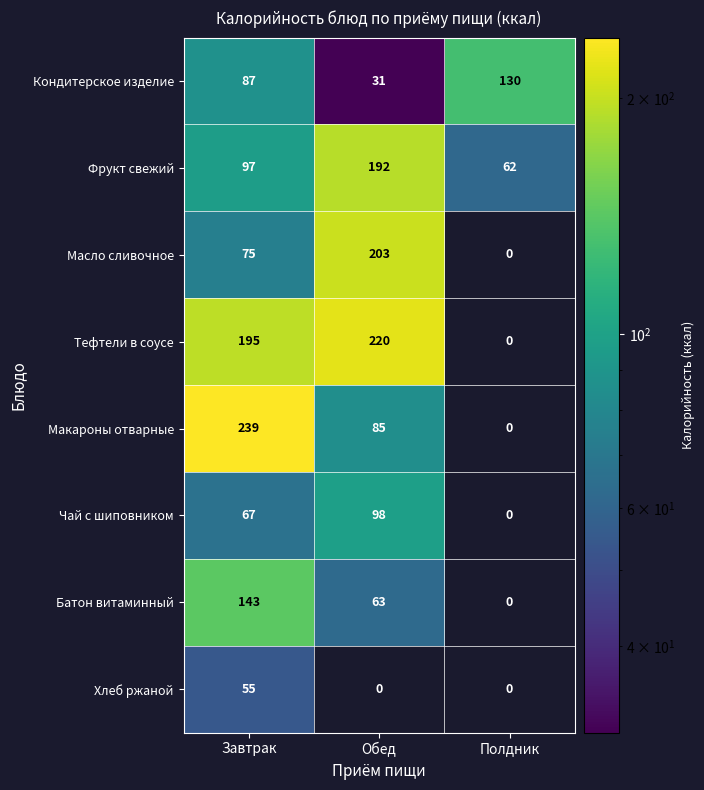

Which series changed the most between Завтрак and Обед?

Макароны отварные